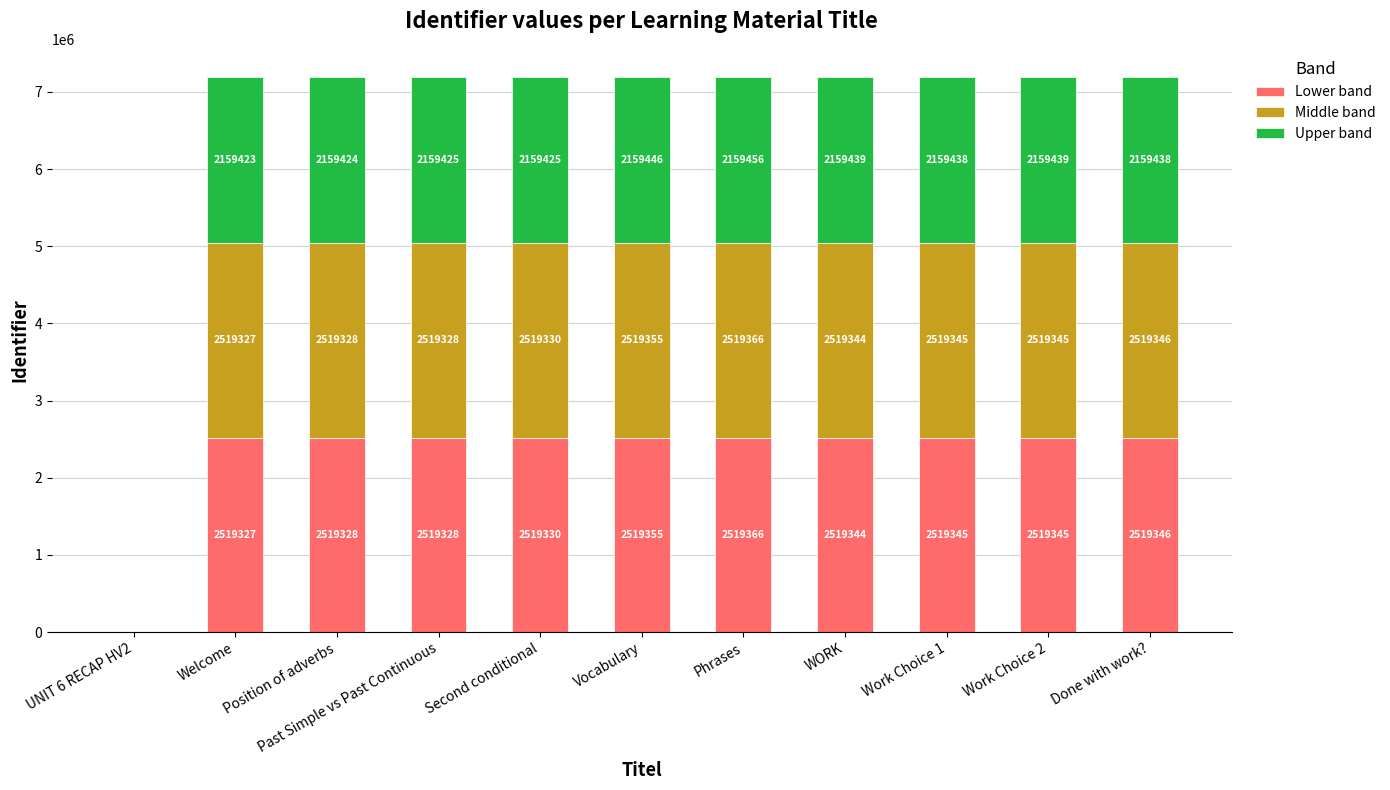

Does the chart contain stacked bars?

Yes